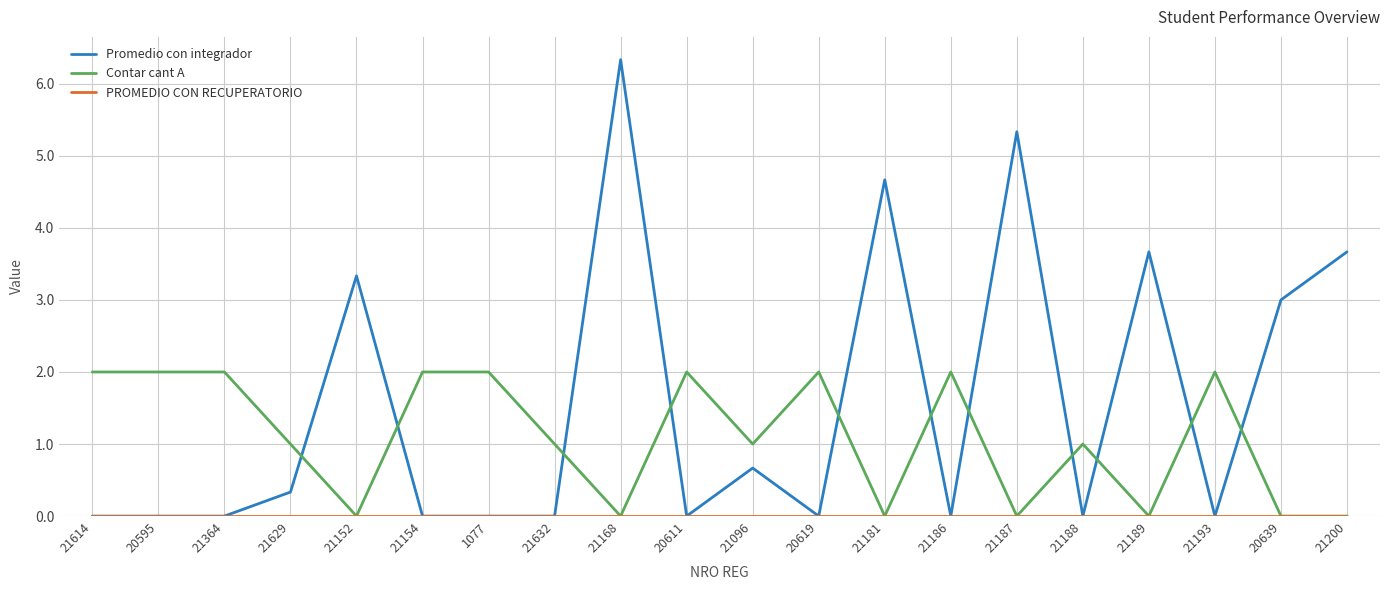

What is the greatest value displayed?

6.3